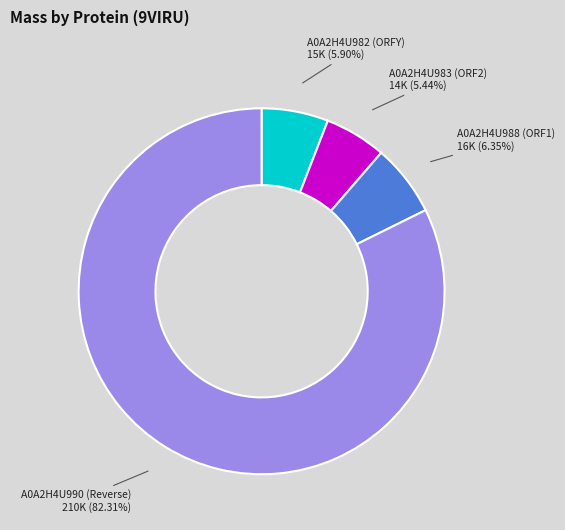

What percentage is the A0A2H4U982 (ORFY) slice, to the nearest percent?

6%